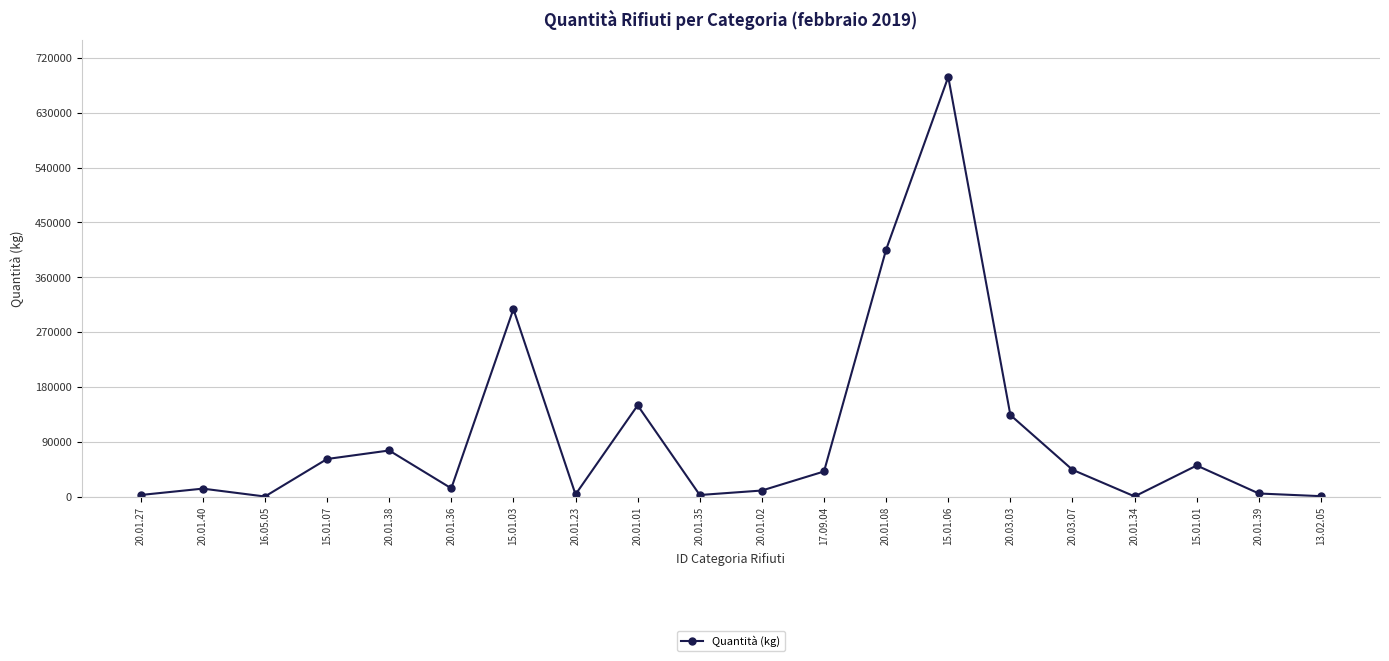

What is the average value?

100633